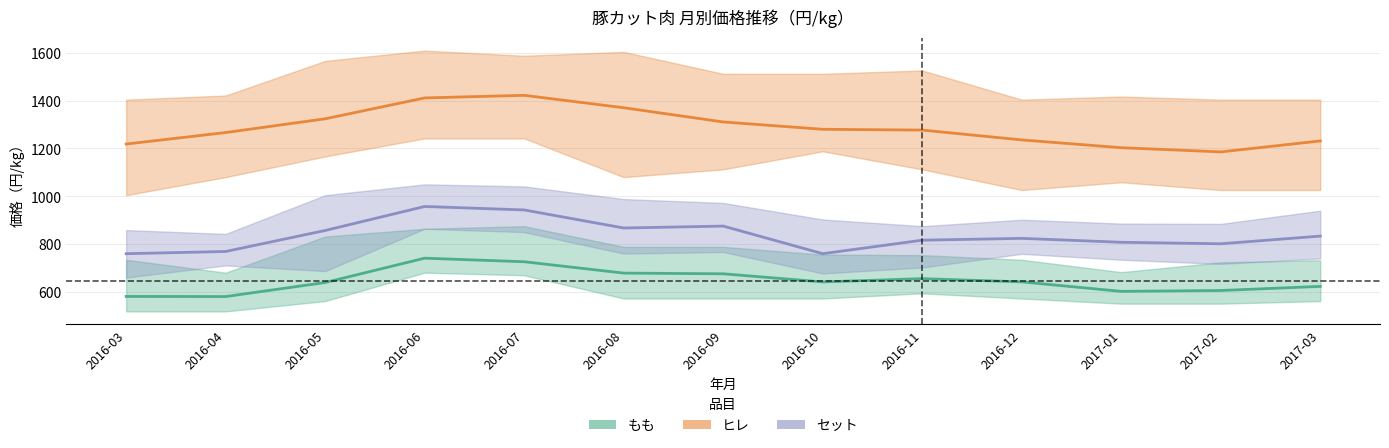

Which label corresponds to the smallest value in the chart?

2016-04